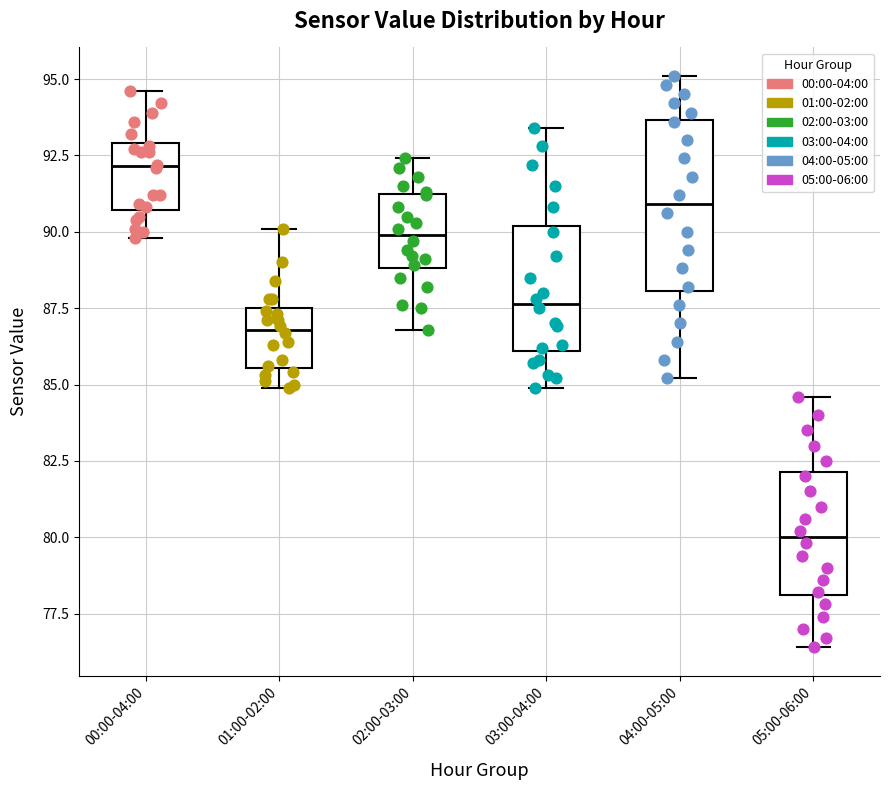

Which box's median line is the highest?

00:00-04:00